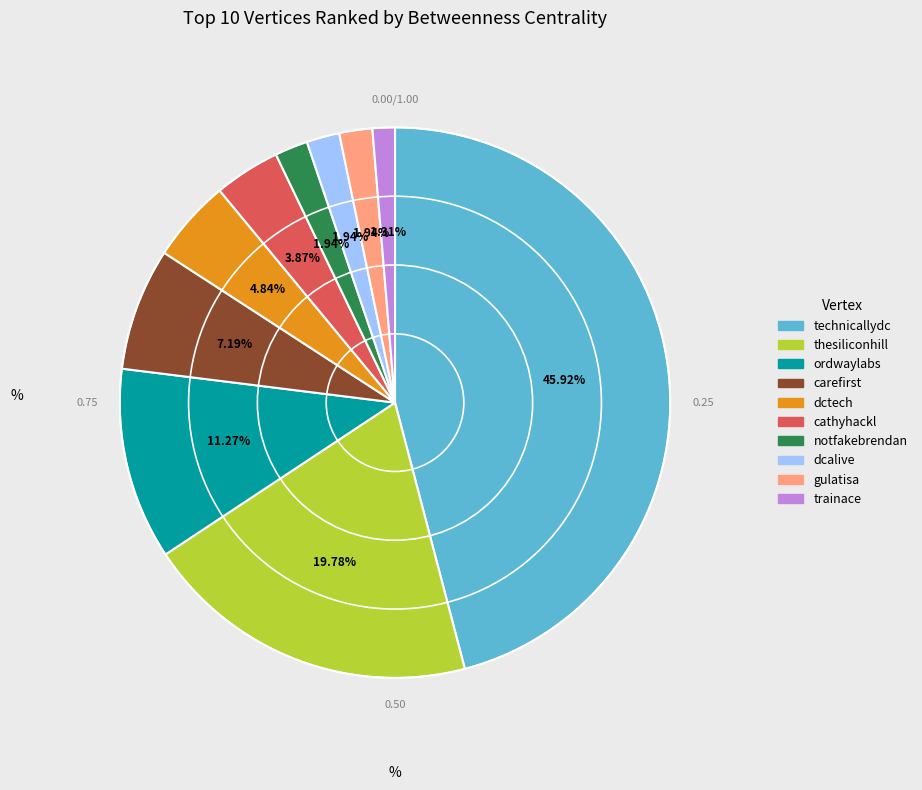

To the nearest percent, what is the average slice percentage?

10%